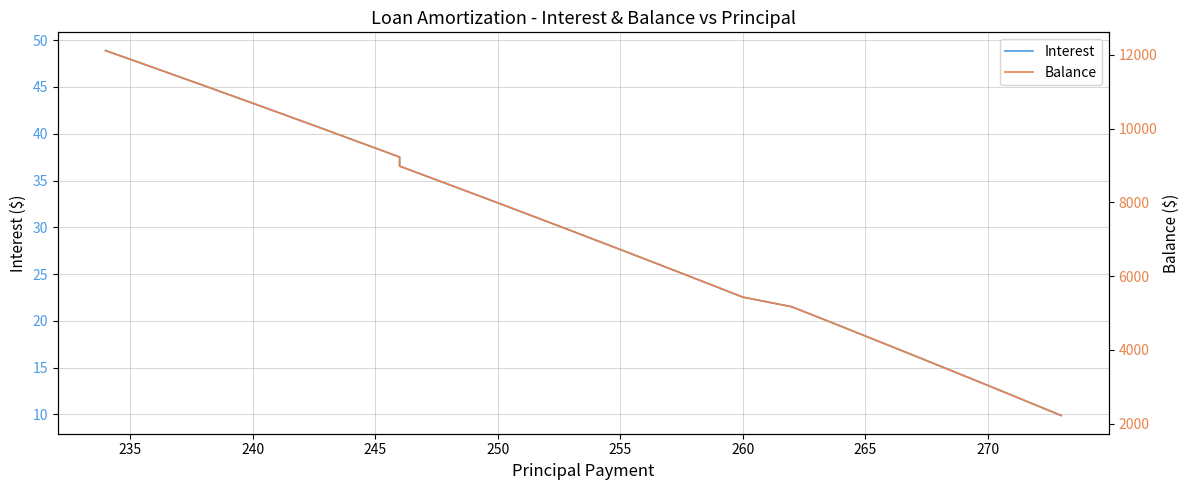

What is the value of the Interest point at the 18th from the left?

32.6